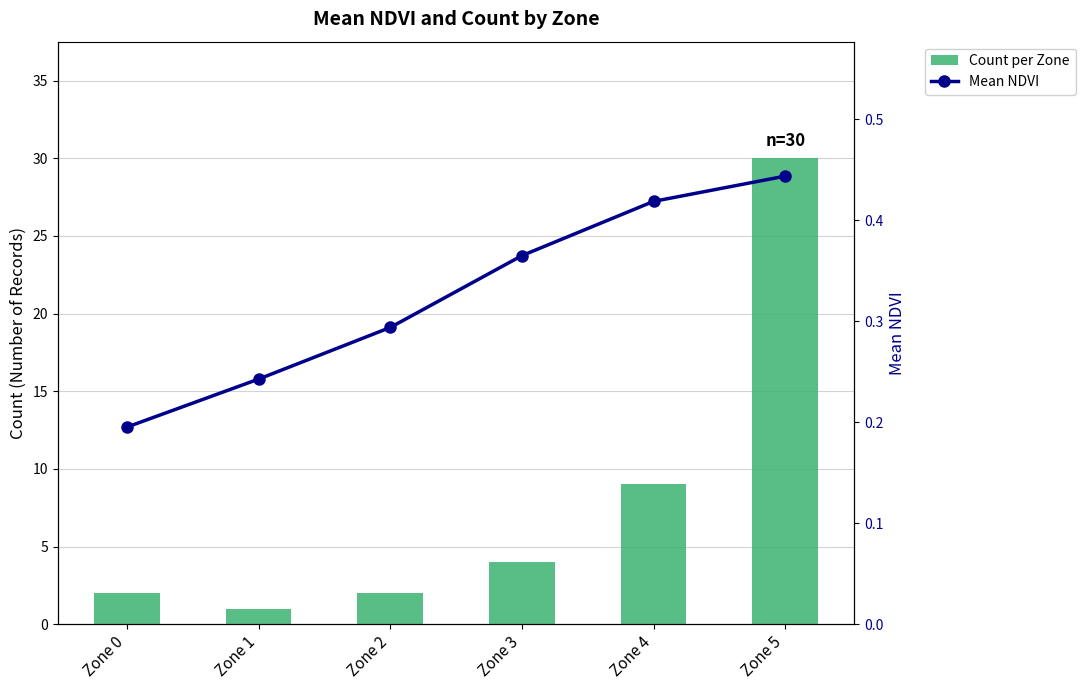

Is it true that Mean NDVI equals 0.4 at Zone 3?

True